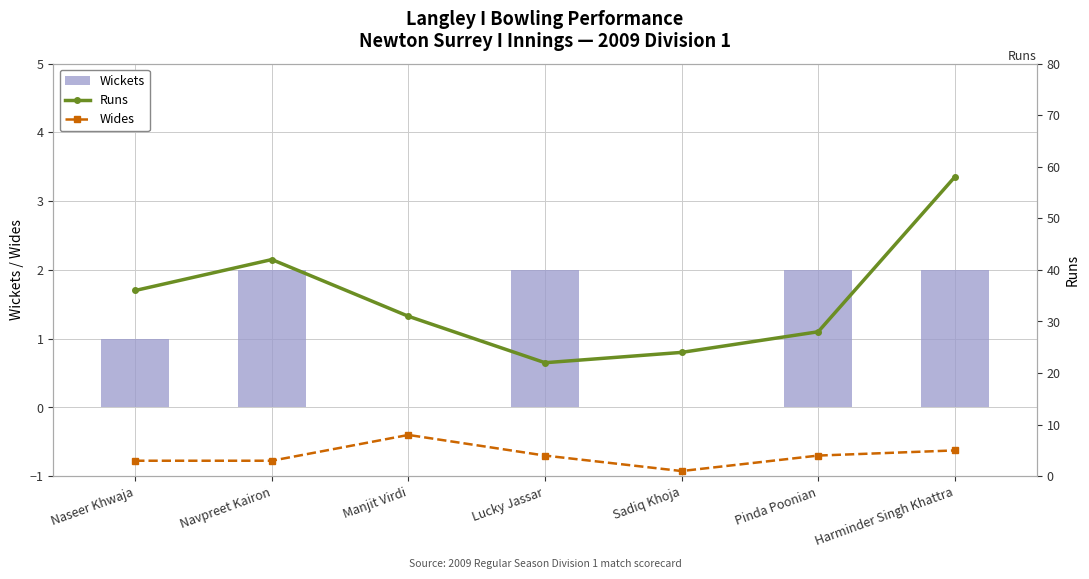

At which label does Runs reach its minimum?

Lucky Jassar